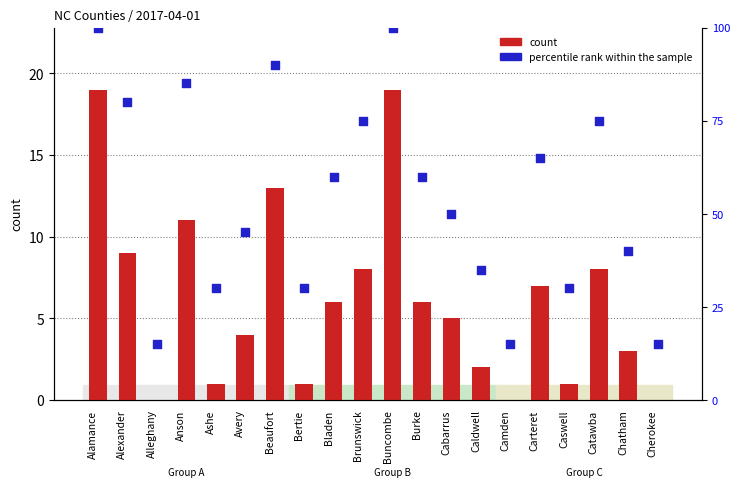

Is the value of percentile rank within the sample at Ashe greater than the value of count at Cabarrus?

Yes